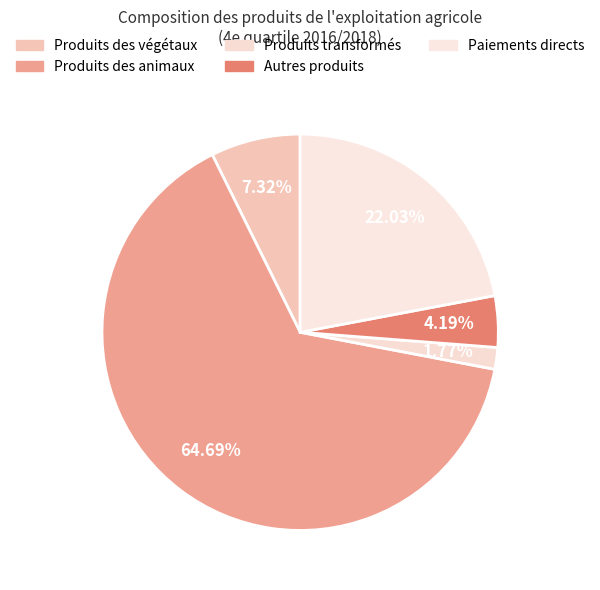

Count the number of slices in the pie.

5